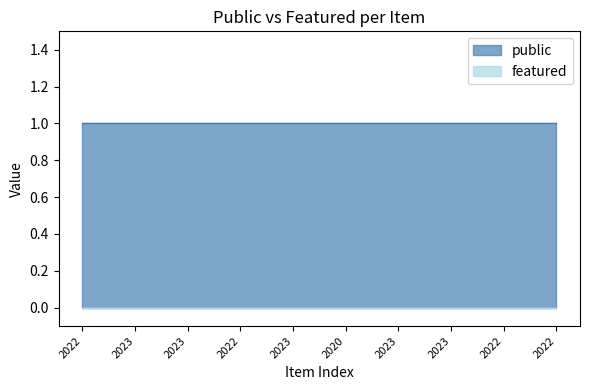

Which series has the largest total across all categories?

public